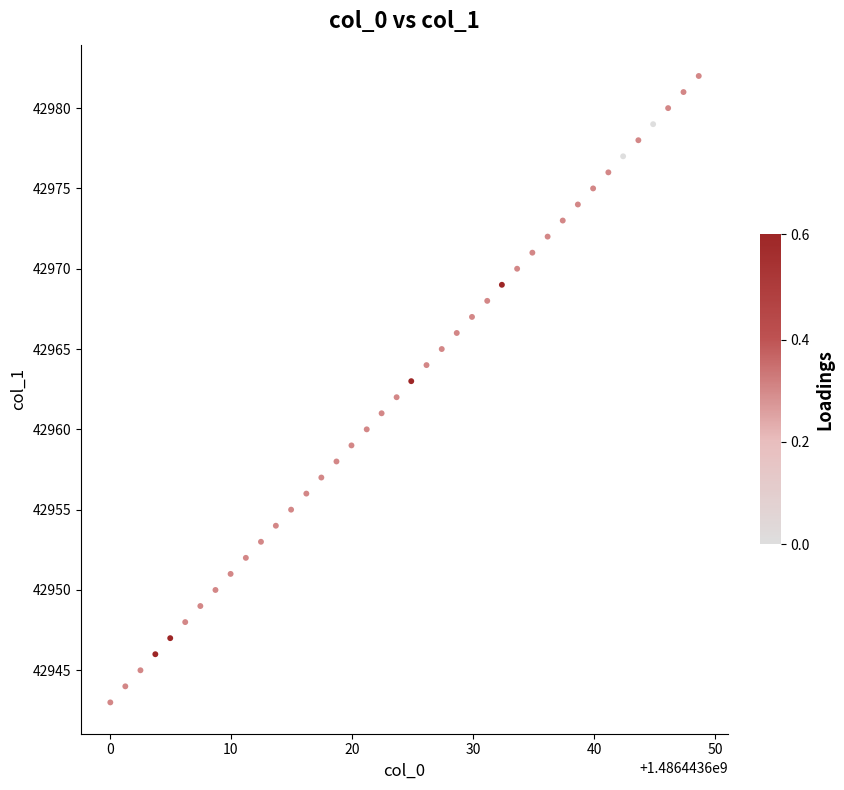

What is the range of Y values (max minus min)?

39